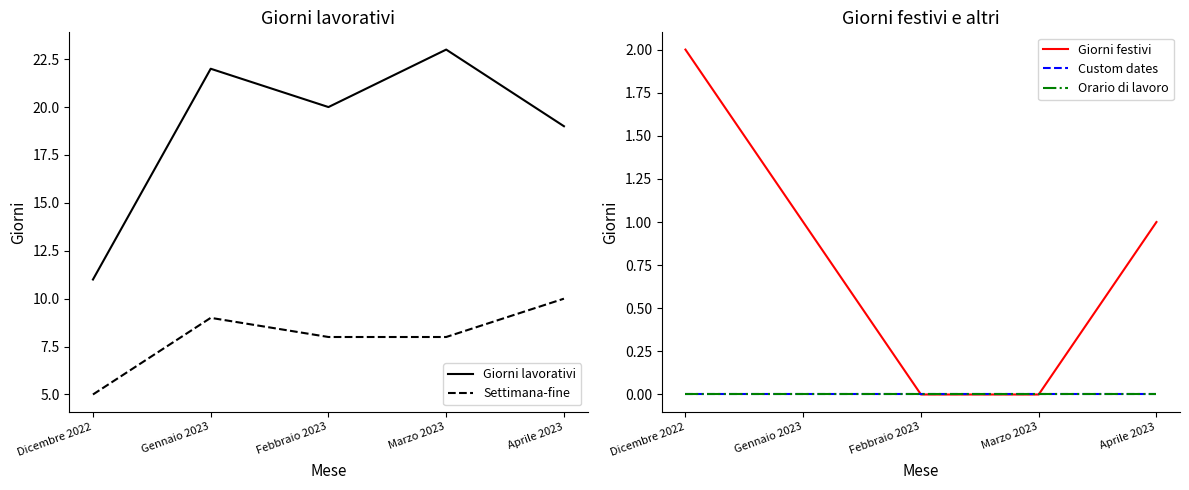

Read the Giorni lavorativi value at Aprile 2023, to the nearest 5.

20